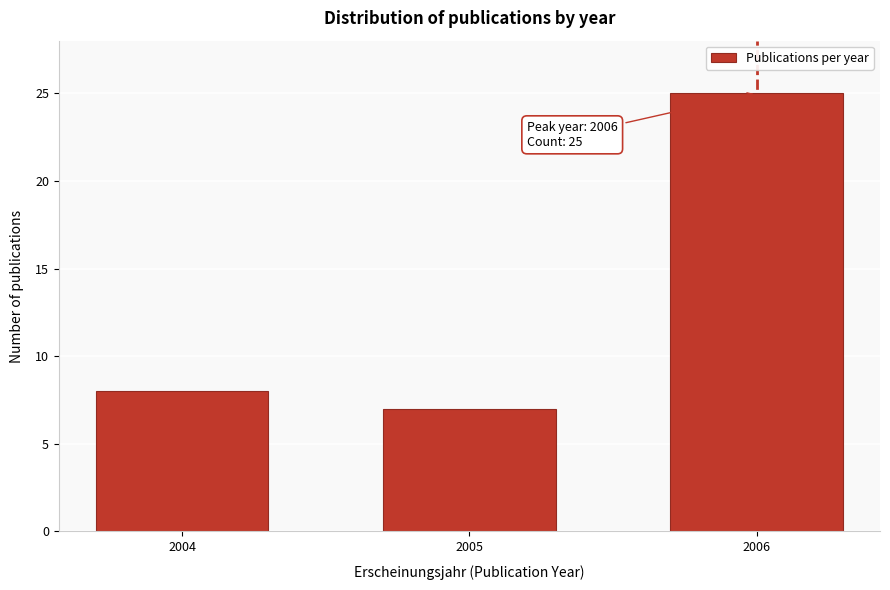

Reading left to right, transcribe all the data shown in this chart.

2004=8	2005=7	2006=25